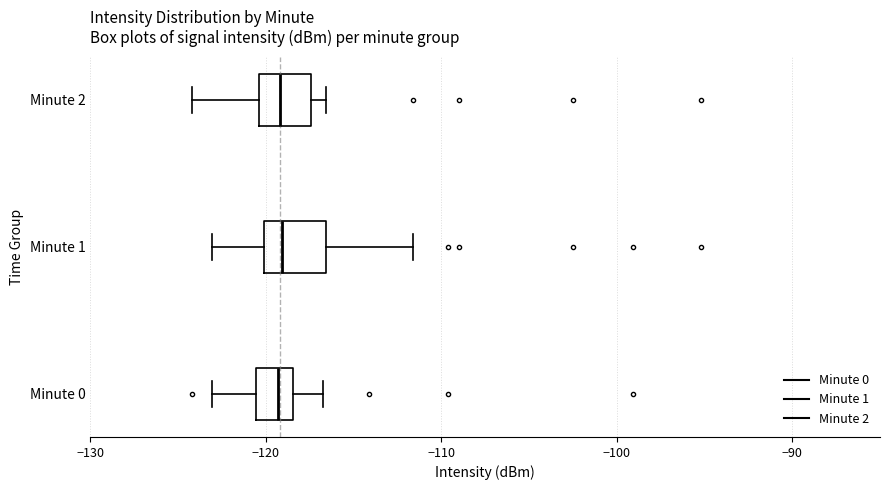

Reading bottom to top, transcribe this box plot: for each box, give where its median line is, the range the box spans, and where its two whiskers end, as read against the x-axis. The values are not printed on the chart, so give them approximately, as read against the axis.

Minute 0: median -119, box -121 to -118, whiskers -123 to -117
Minute 1: median -119, box -120 to -117, whiskers -123 to -112
Minute 2: median -119, box -120 to -117, whiskers -124 to -117 (just right of the box's right edge)